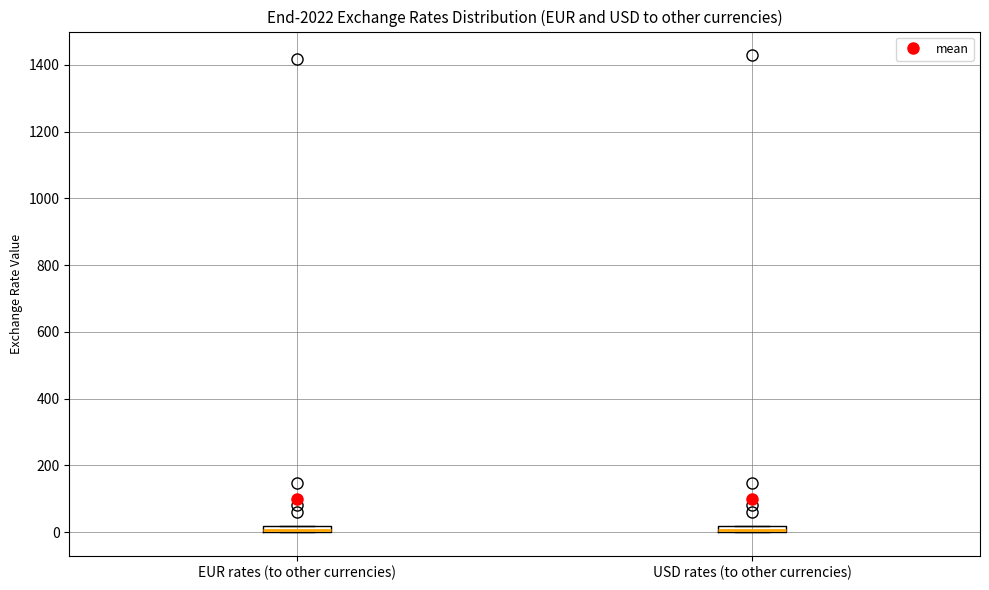

Where is the lower edge of the box for EUR rates (to other currencies) on the y-axis? The values are not printed on the chart, so give them approximately, as read against the axis.

0